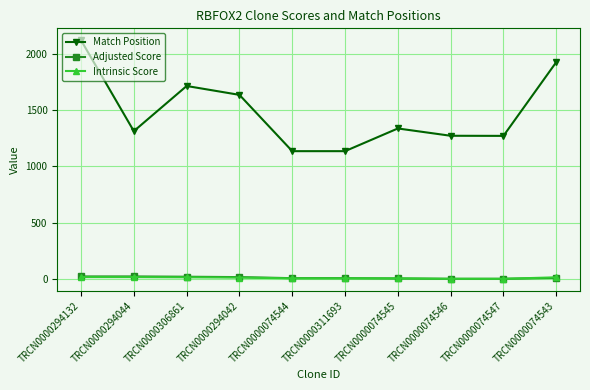

Between TRCN0000306861 and TRCN0000074547, which series saw the biggest shift?

Match Position